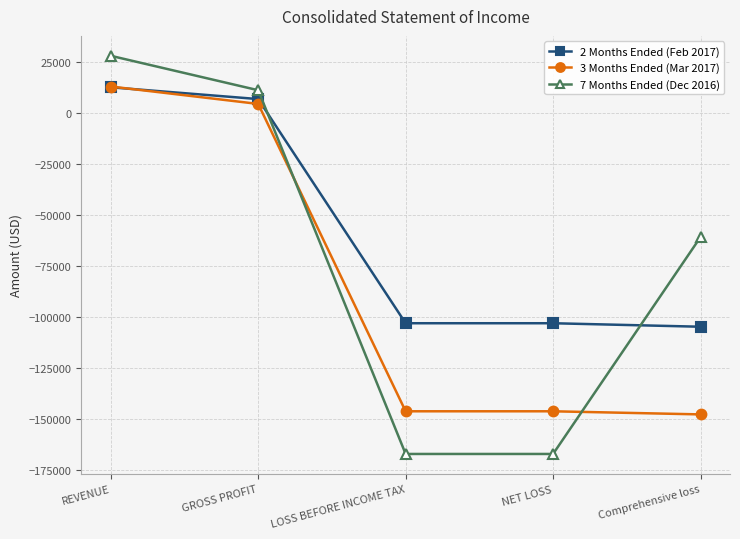

What is the difference between the 3 Months Ended (Mar 2017) values at REVENUE and Comprehensive loss?

160890